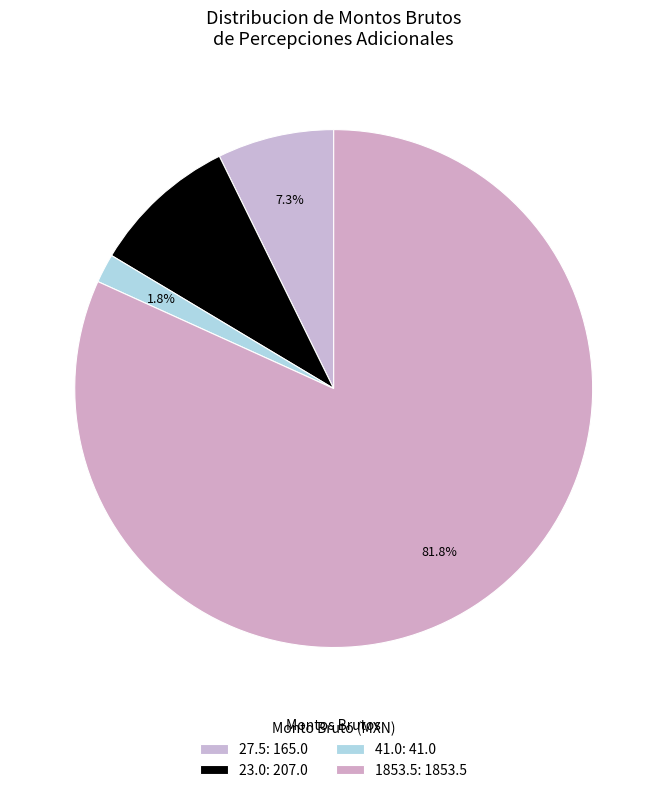

How many segments does this pie chart have?

4